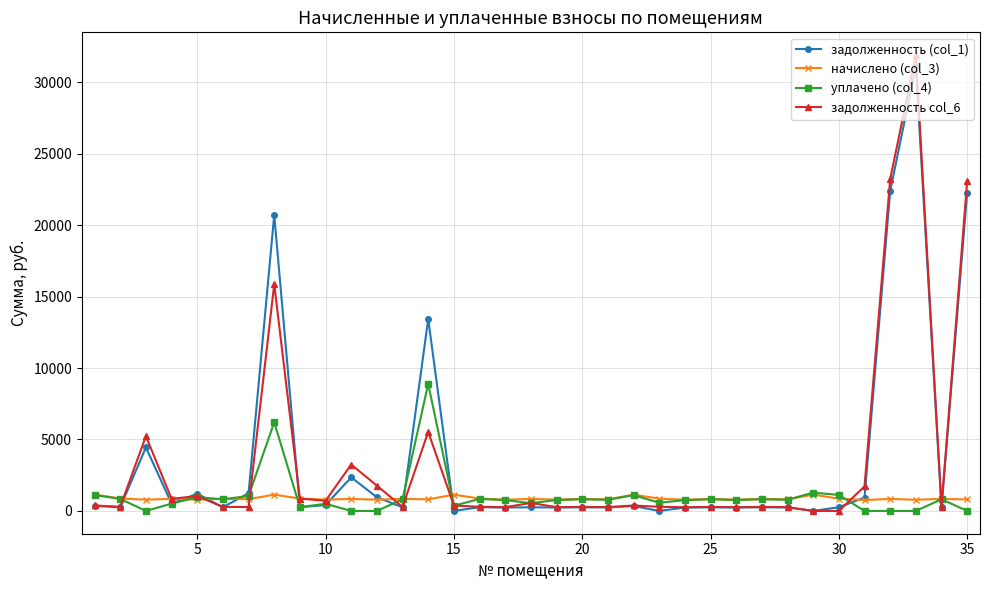

Which series has the largest range (max minus min)?

задолженность col_6